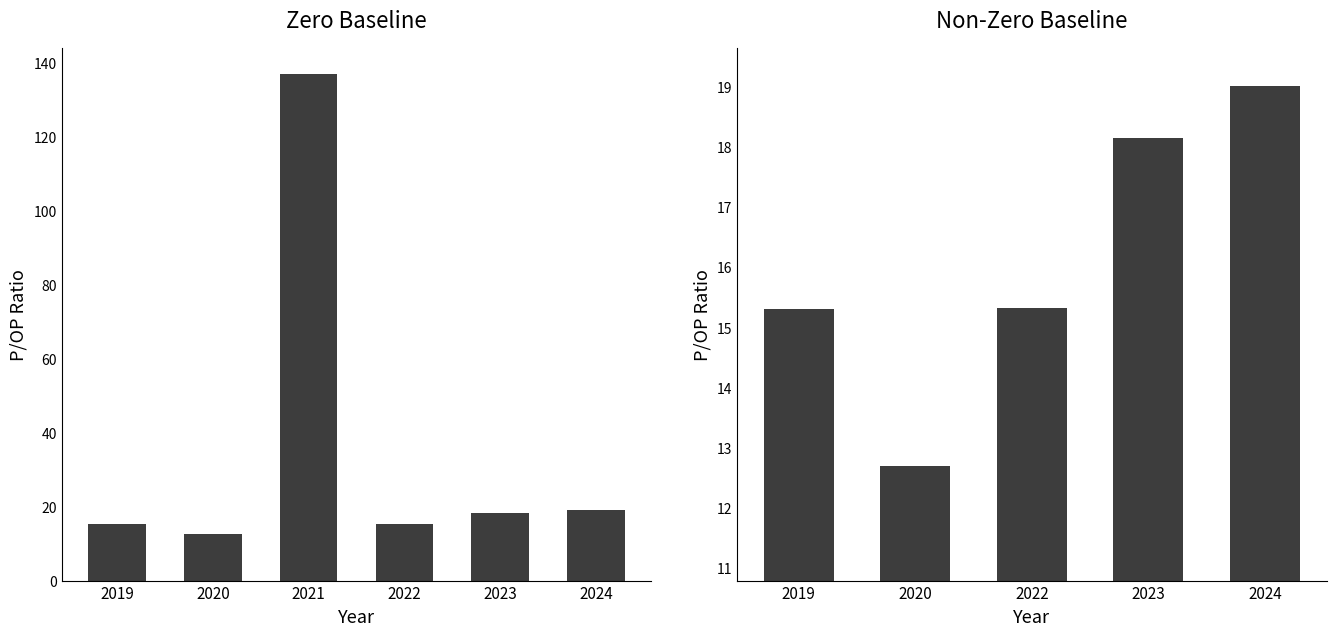

Count the number of categories in the chart.

5